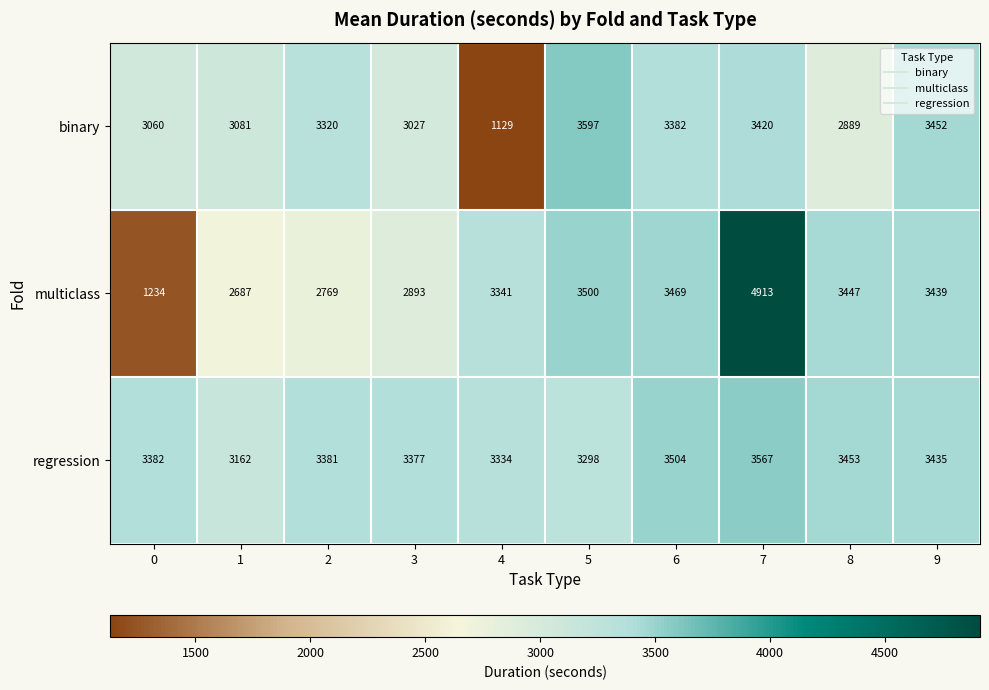

What is the average value of the binary series?

3036